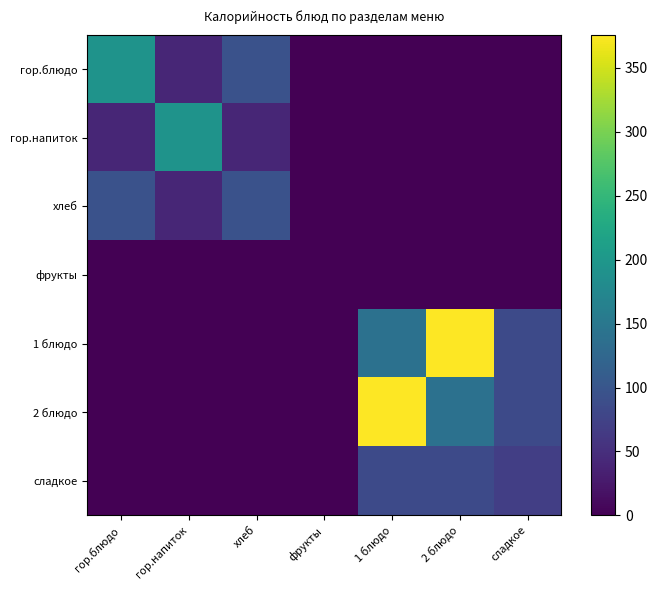

What is the difference between the highest and lowest values at 1 блюдо?

376.0